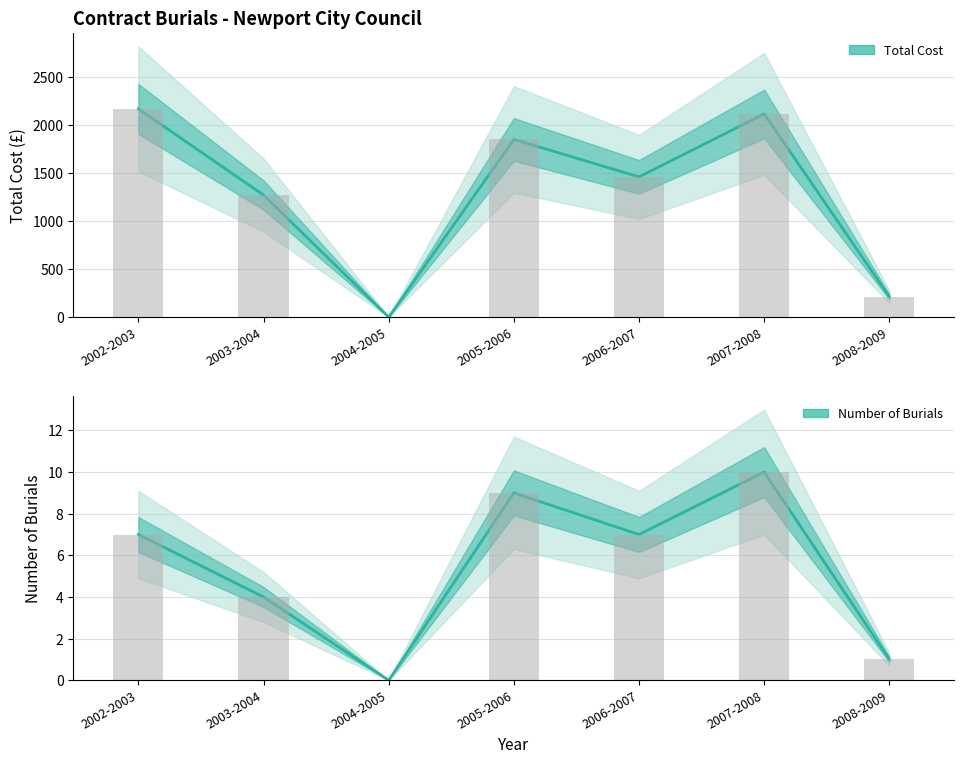

At which label is Number of Burials closest to 5?

2003-2004